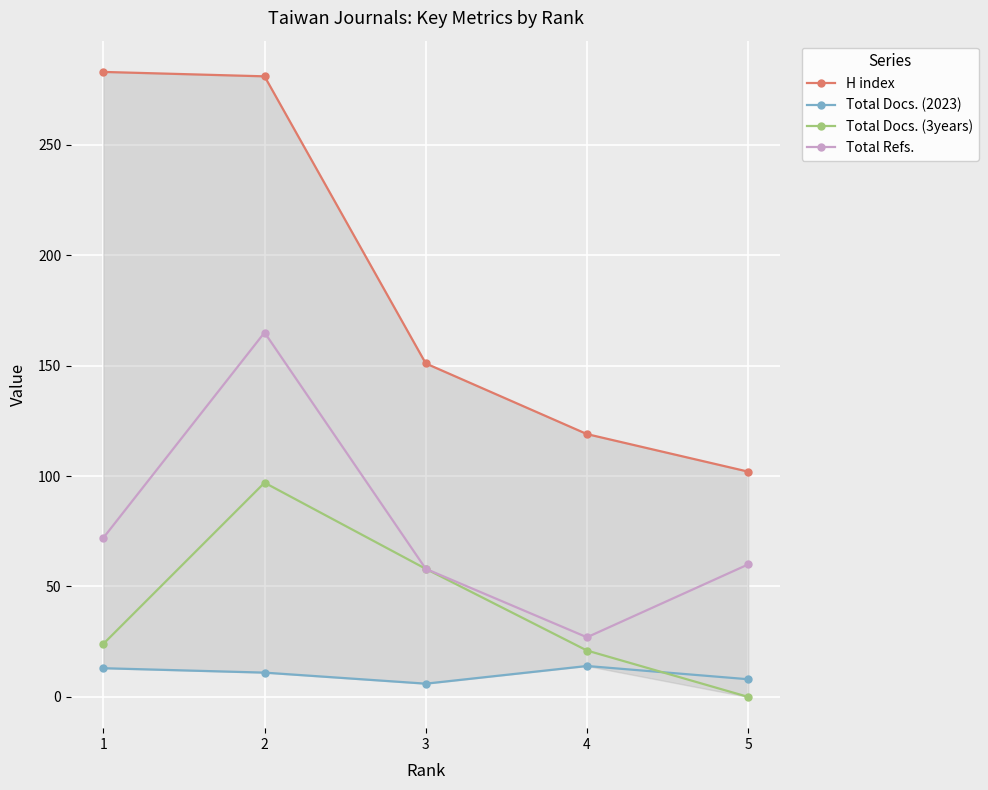

At which category does Total Refs. reach its first local peak?

2